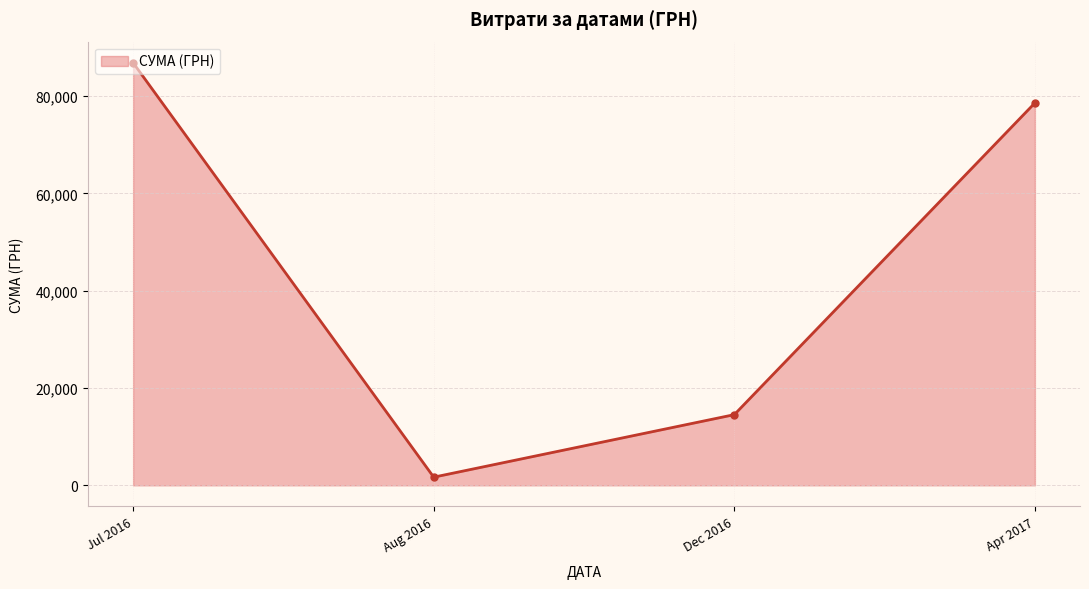

What is the sum of all values?

181666.2